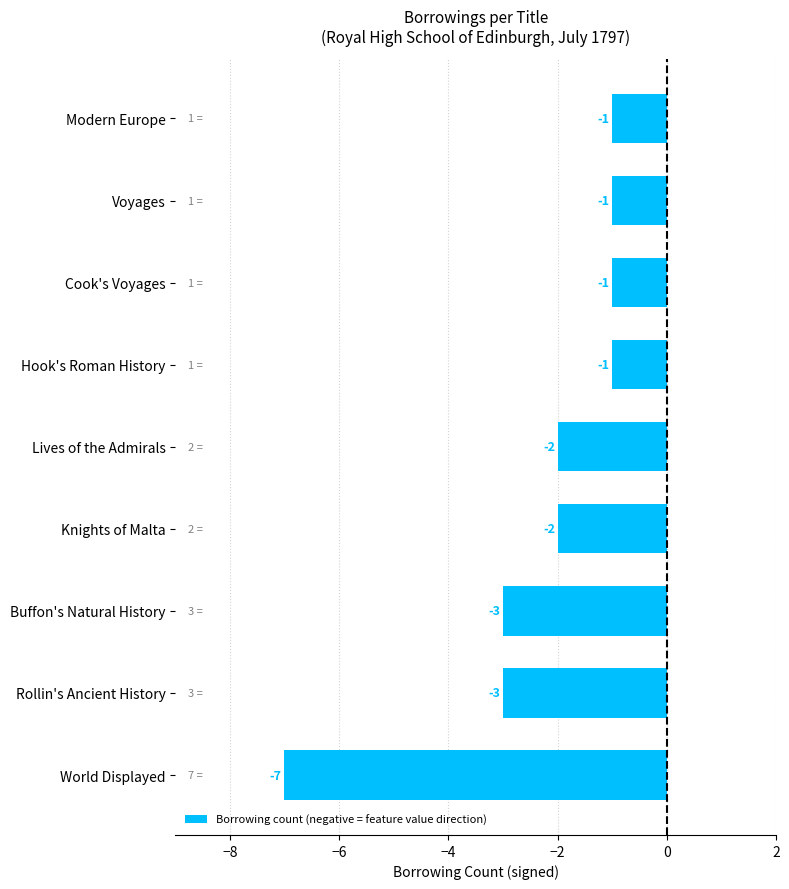

At which label is the value closest to -4?

Rollin's Ancient History